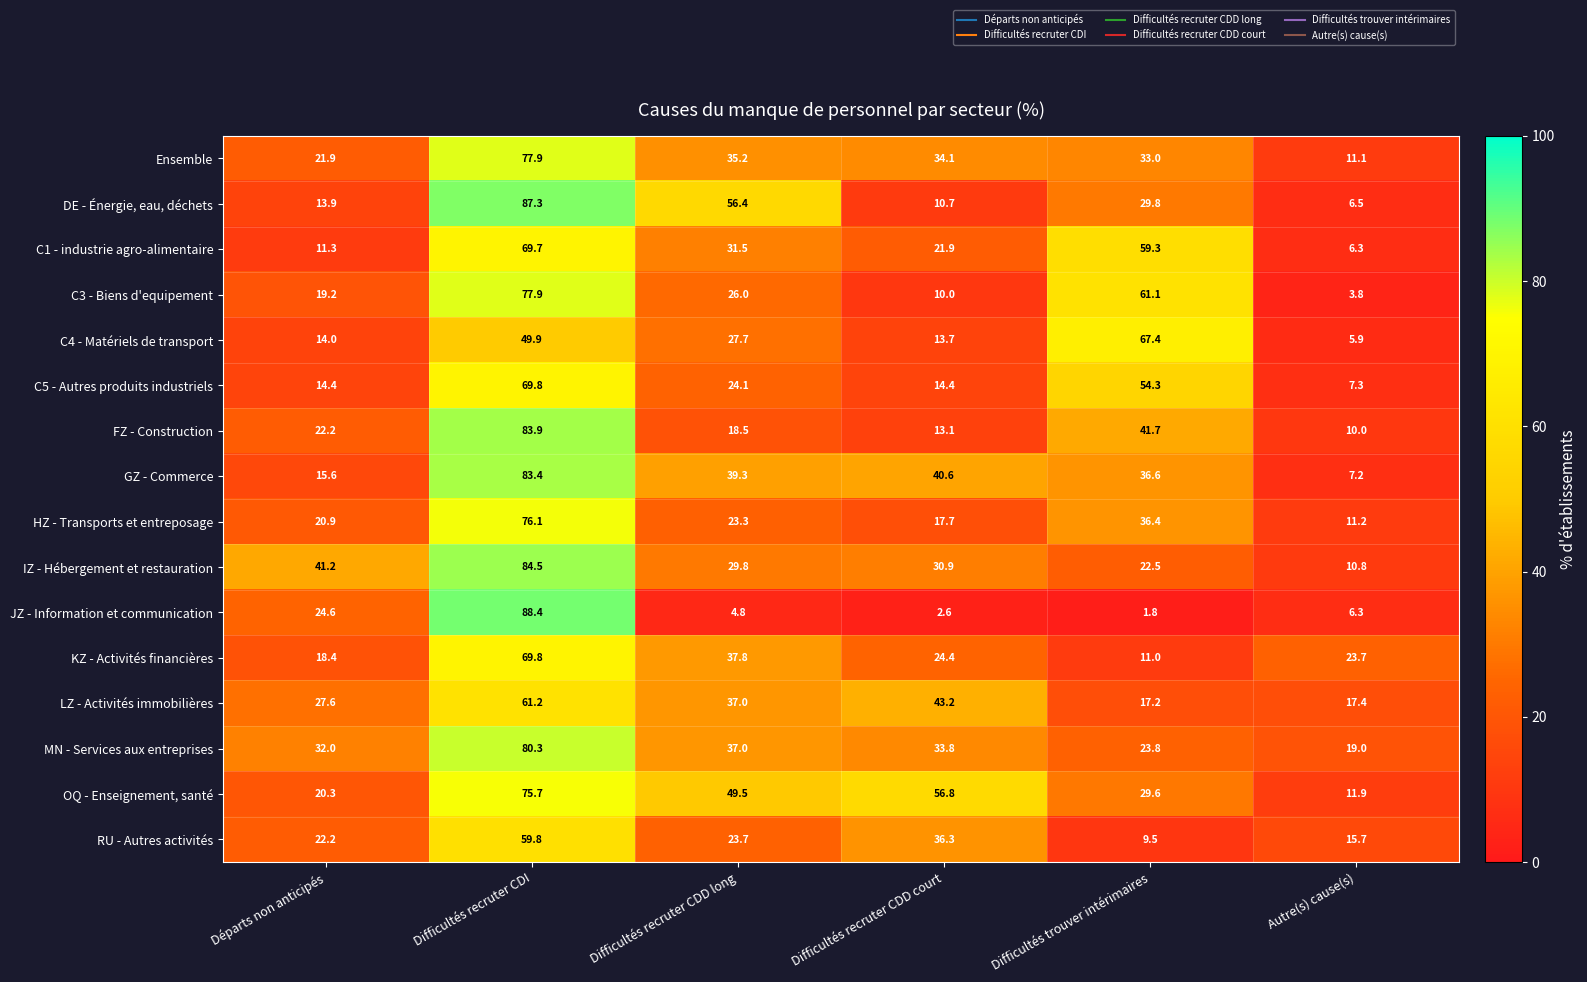

At how many categories does at least one series exceed 58?

2